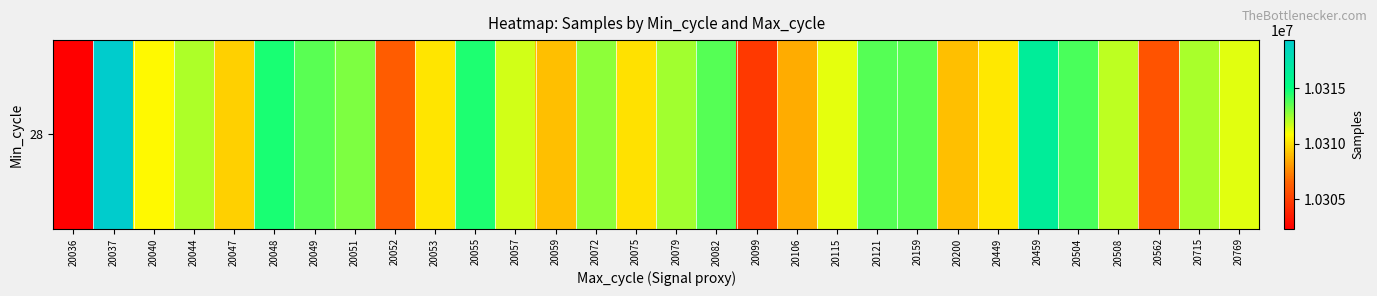

List the labels in order of value, smallest first.

20036, 20099, 20562, 20052, 20106, 20059, 20200, 20047, 20075, 20053, 20449, 20040, 20115, 20769, 20057, 20508, 20044, 20715, 20079, 20072, 20051, 20049, 20159, 20082, 20121, 20504, 20055, 20048, 20459, 20037